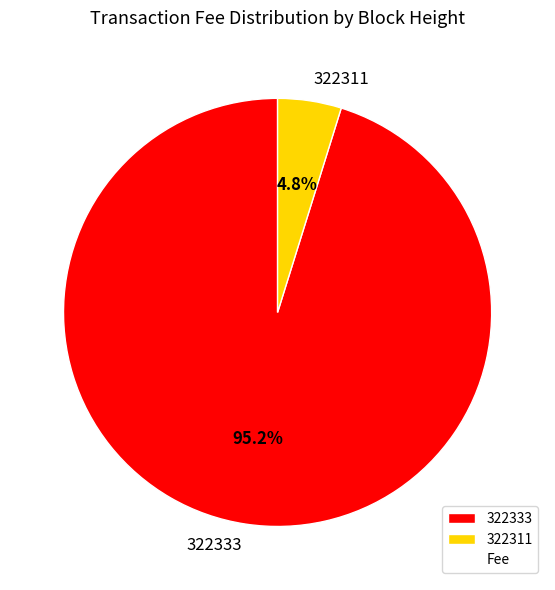

Combined, do 322333 and 322311 account for over 50%?

Yes